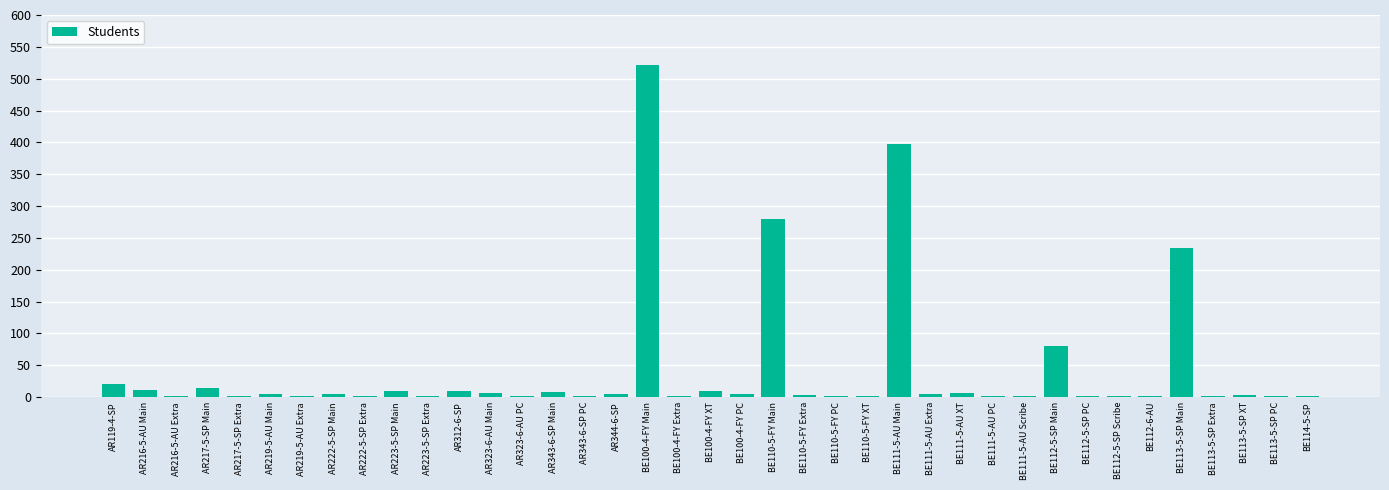

Which category has the highest value across all series?

BE100-4-FY Main